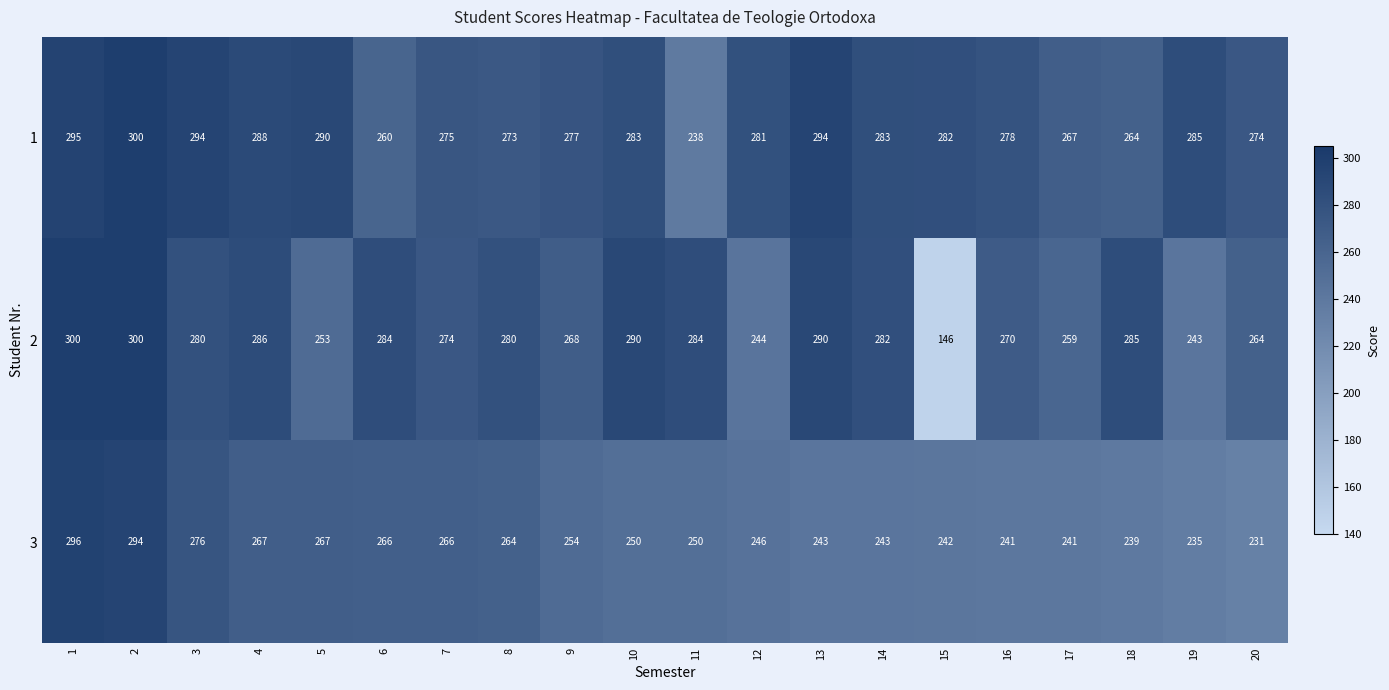

Rank the series by their average value, from highest to lowest.

1, 2, 3